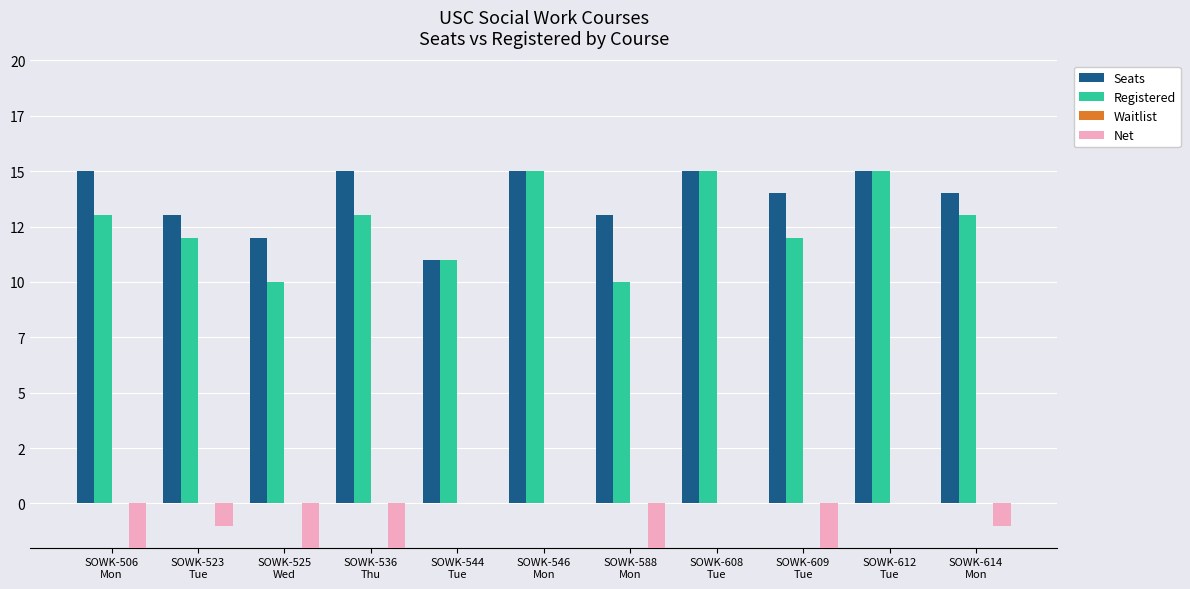

Which category has the lowest value across all series?

SOWK-588
Mon